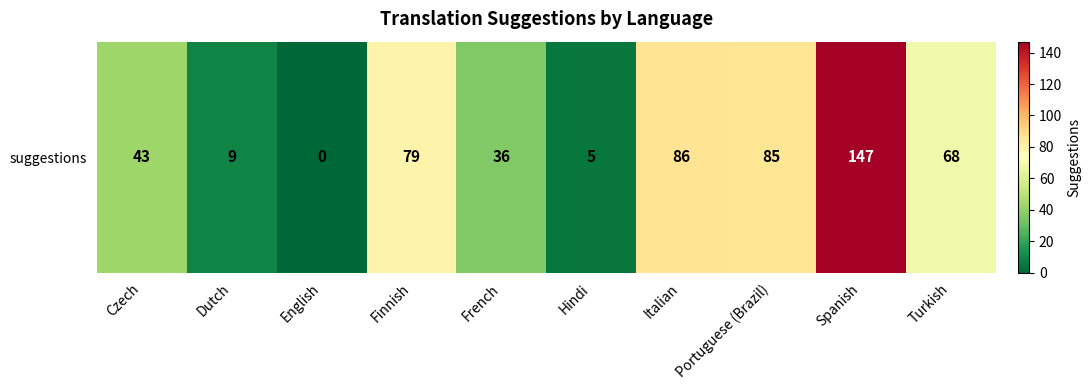

The value at French is 36. True or false?

True